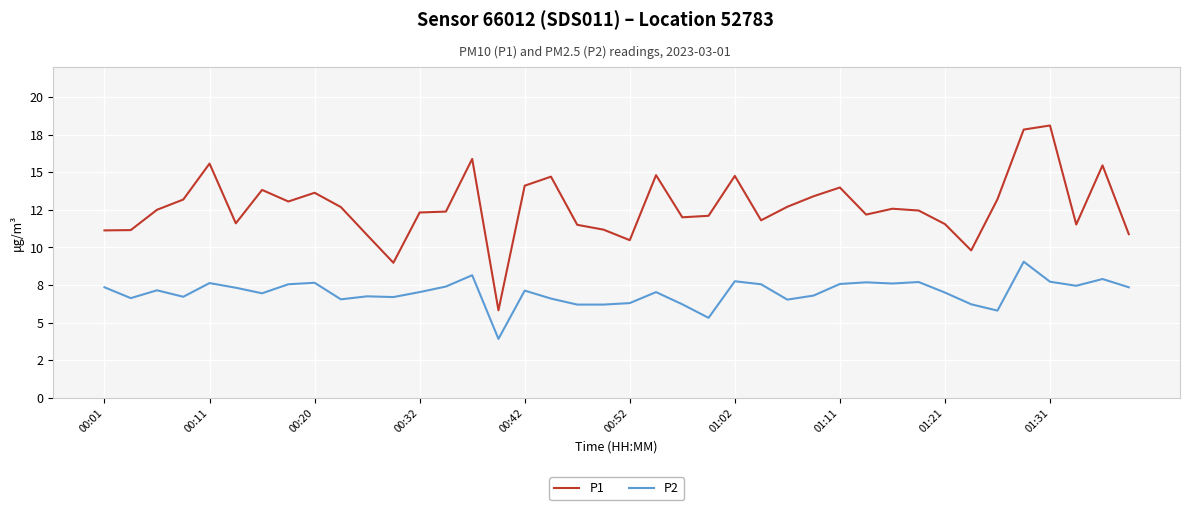

True or false: P1 and P2 cross at least once.

False